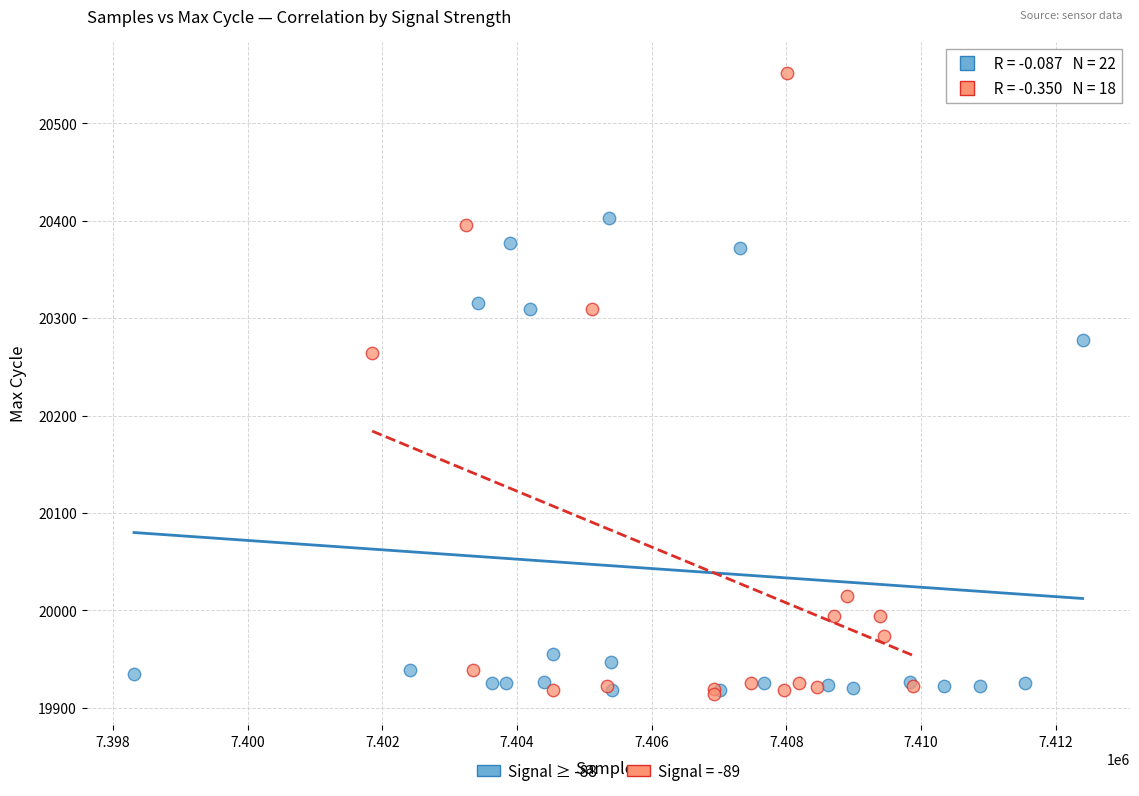

Which series has the widest spread of Y values?

Signal = -89